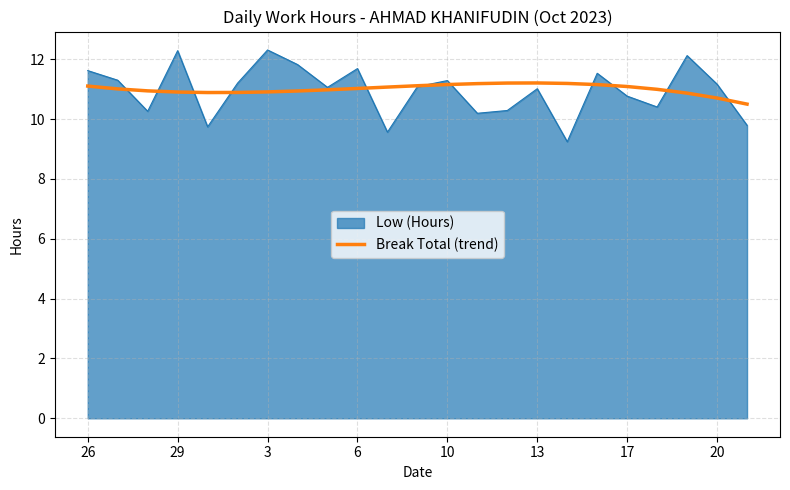

What is the lowest value of the Break Total (trend) series?

10.5